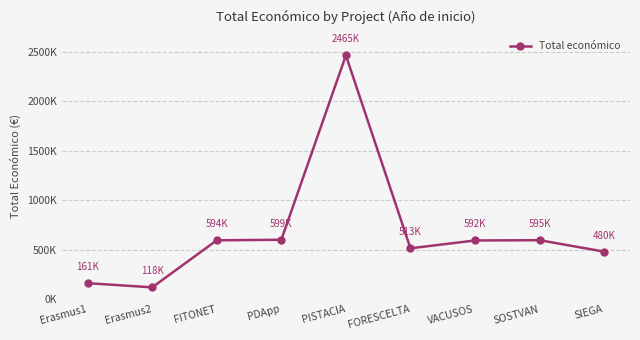

Which has a higher value, Erasmus1 or FITONET?

FITONET